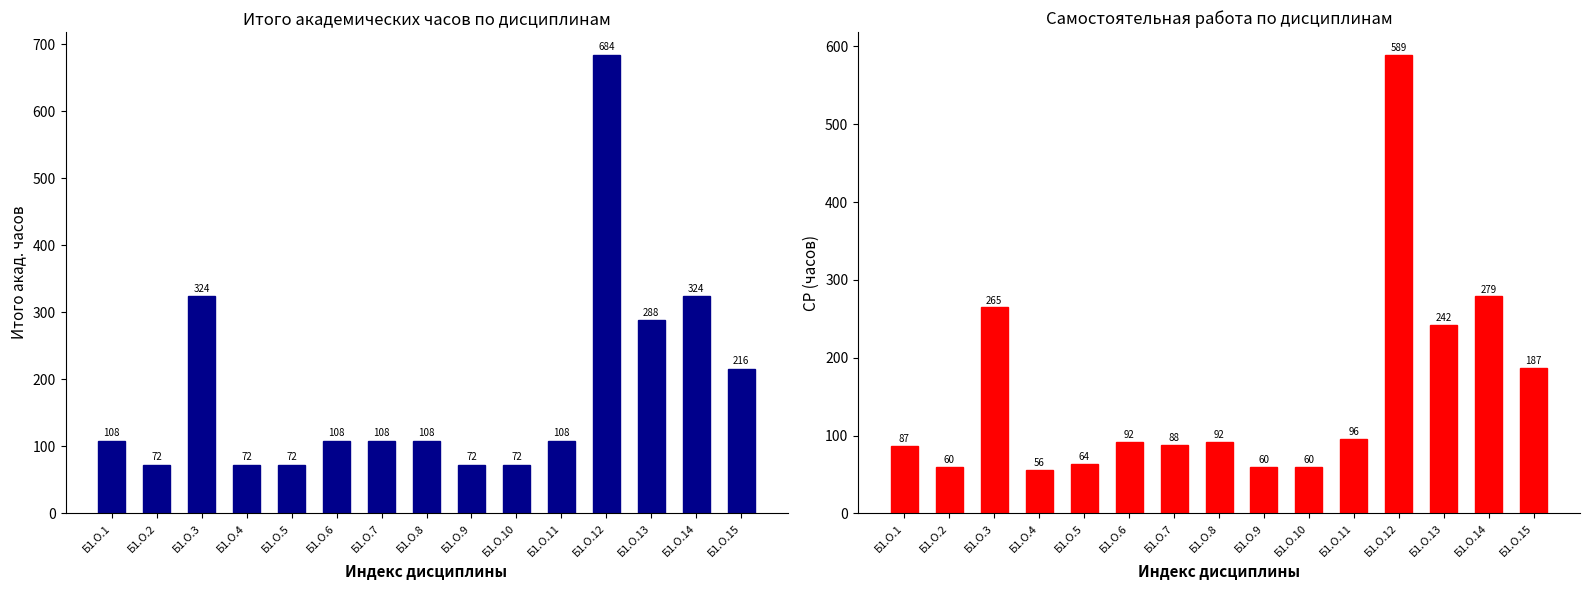

What is the total value across all series at Б1.О.14?

603